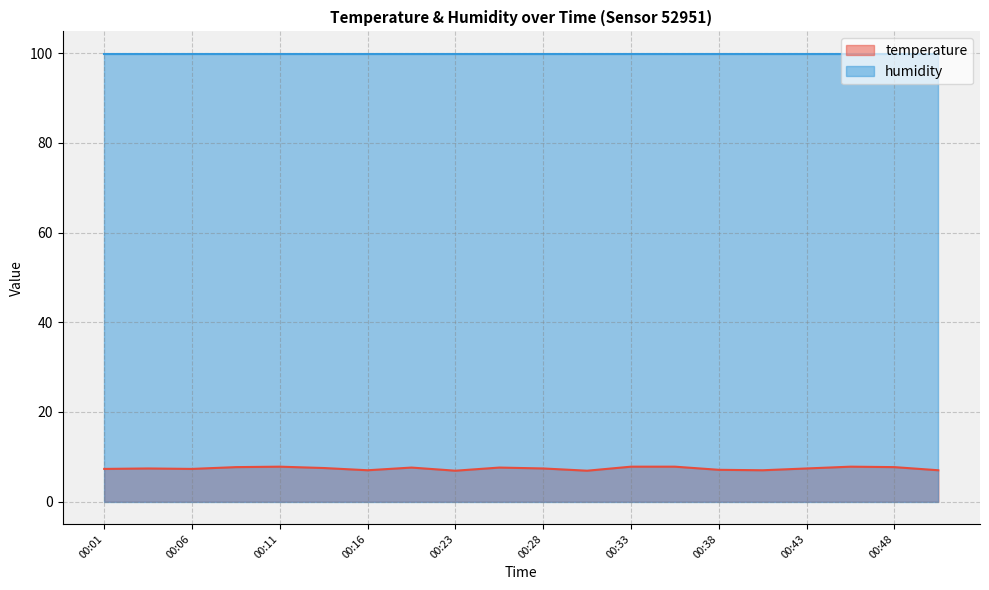

At which category does the chart reach its peak across all series?

00:11